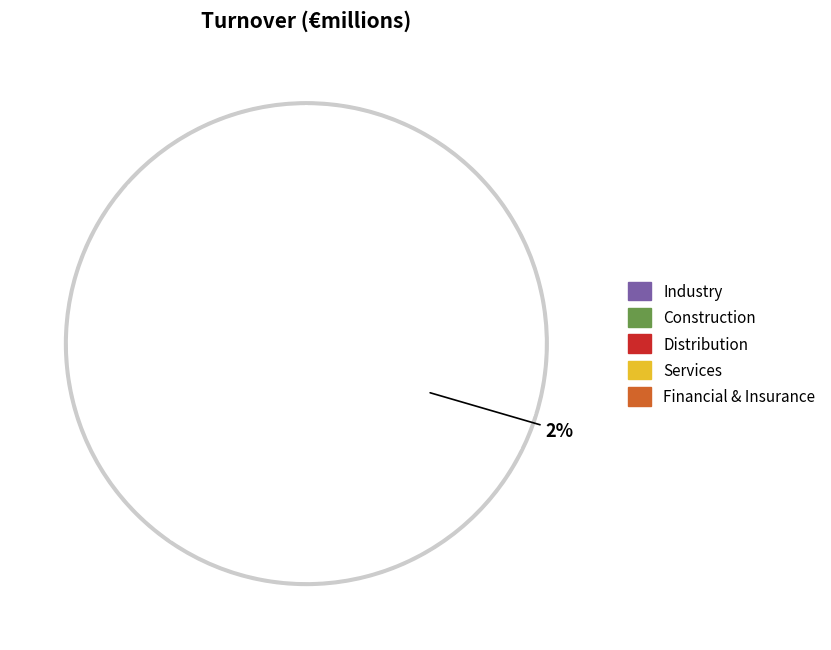

To the nearest percent, what is the difference between the largest and smallest slice percentages?

27%